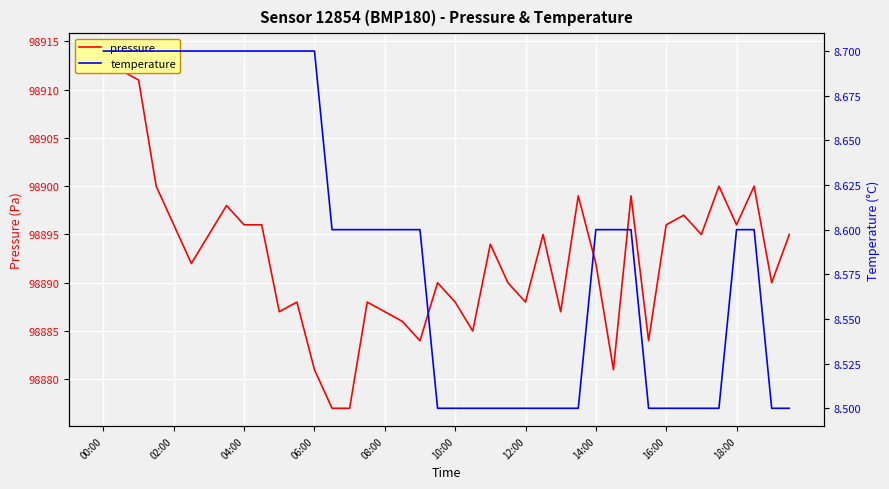

What is the difference between the highest and lowest values at 37?

98891.4